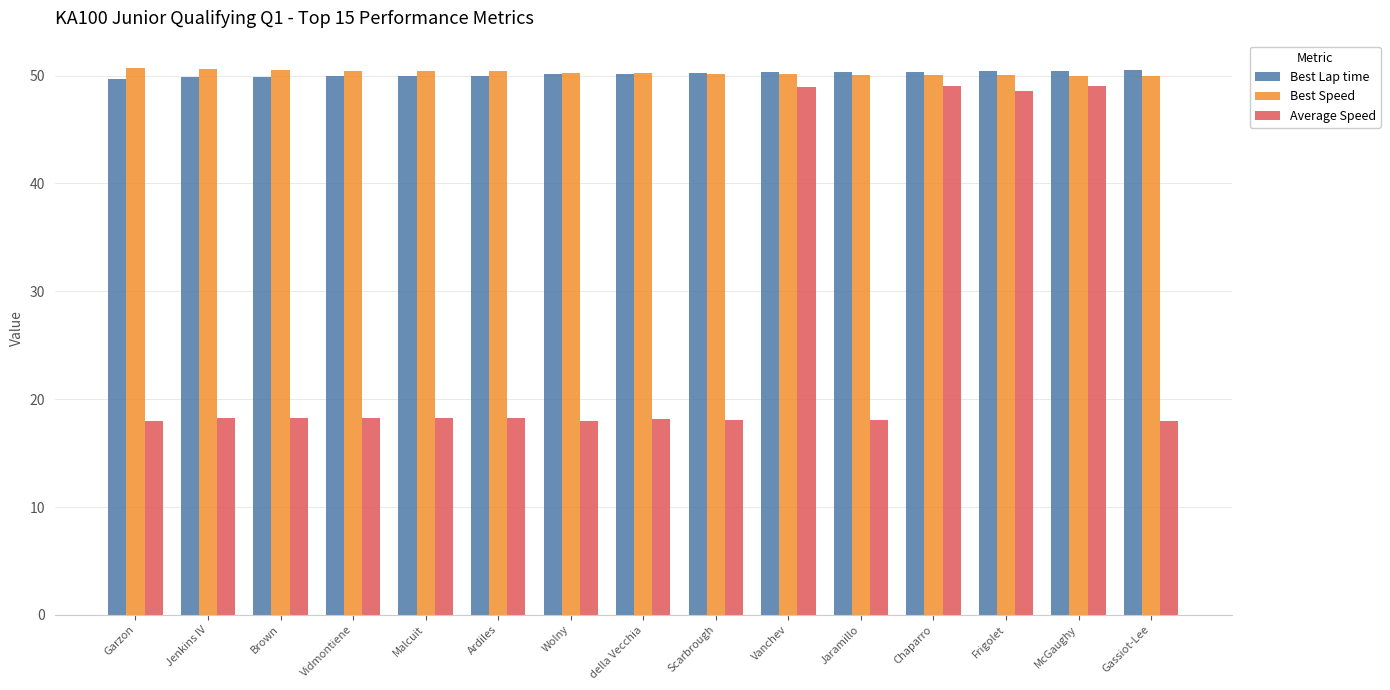

What is the average value of the Average Speed series?

26.3